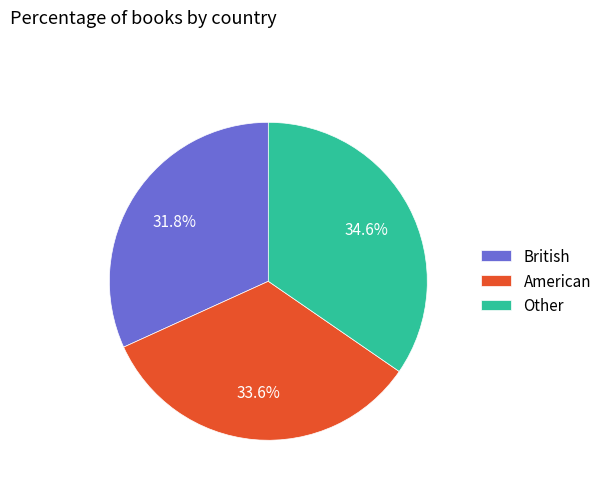

Which has a higher value, Other or American?

Other